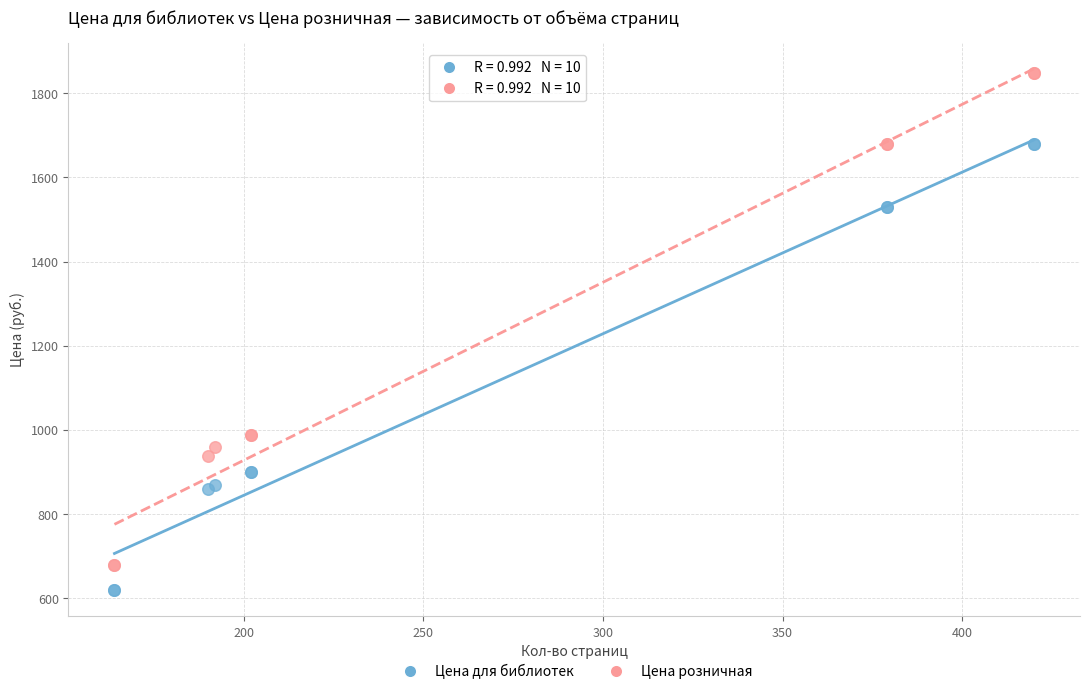

Which series contains the lowest Y value?

Цена для библиотек